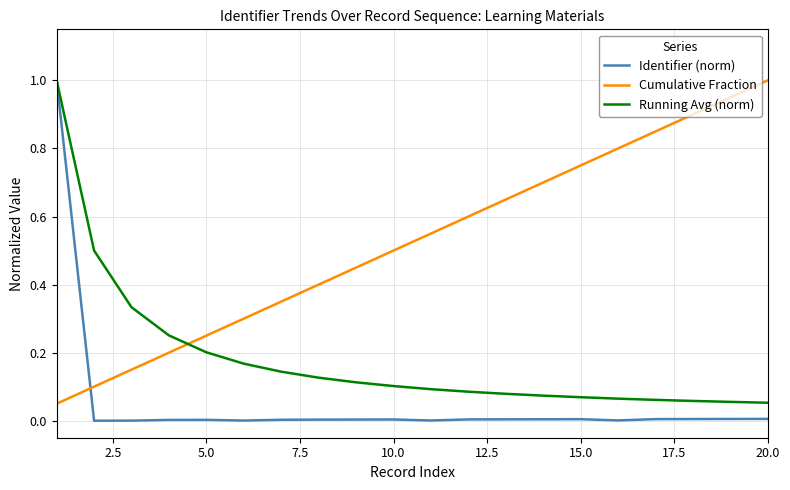

List the series in order of their overall mean, lowest first.

Identifier (norm), Running Avg (norm), Cumulative Fraction